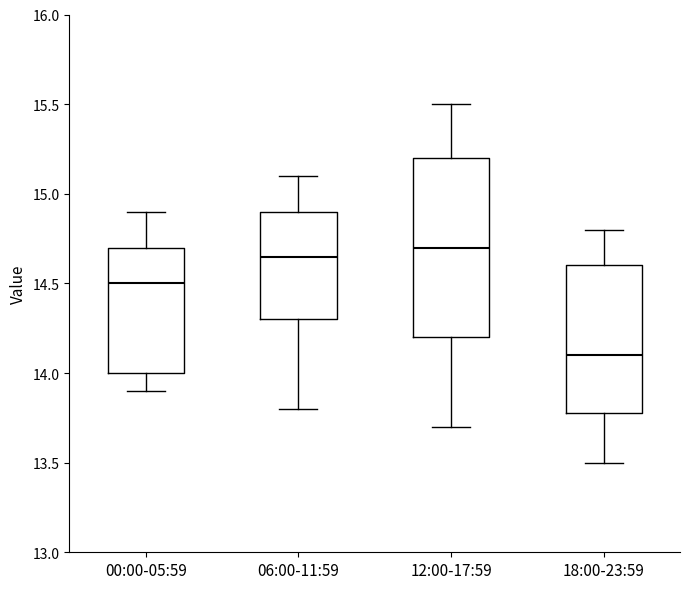

Where does the upper whisker of the box for 18:00-23:59 end on the y-axis? The values are not printed on the chart, so give them approximately, as read against the axis.

14.80